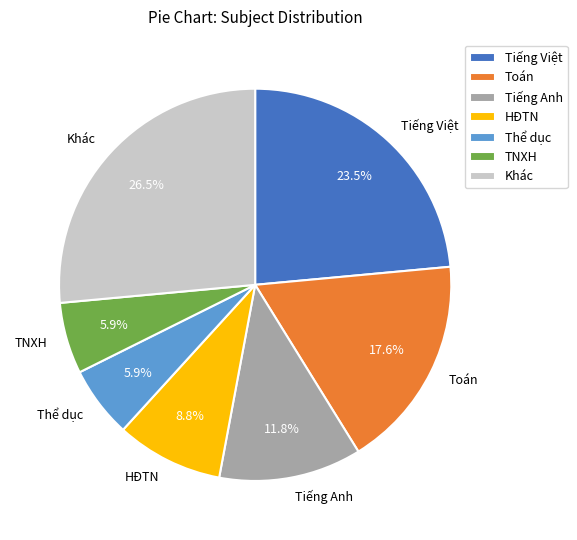

Approximately how many times larger is the value at Khác compared to Toán?

1.5